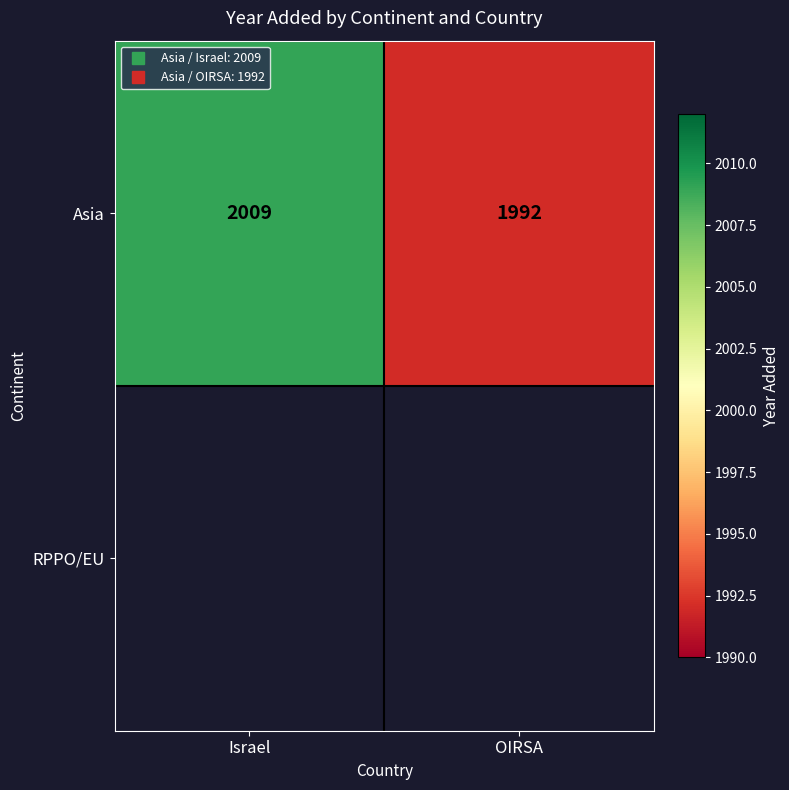

Which has a higher value, OIRSA or Israel?

Israel